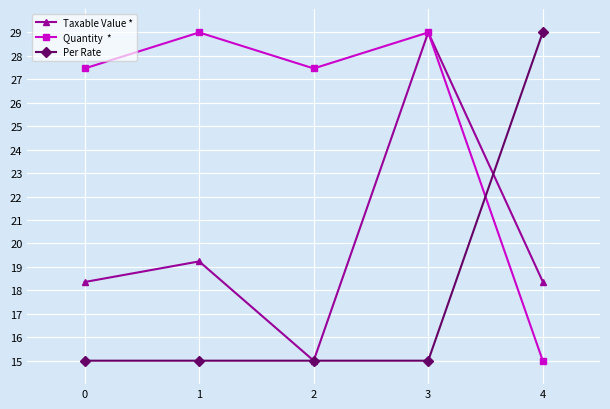

At which category is the sum across all series the highest?

3